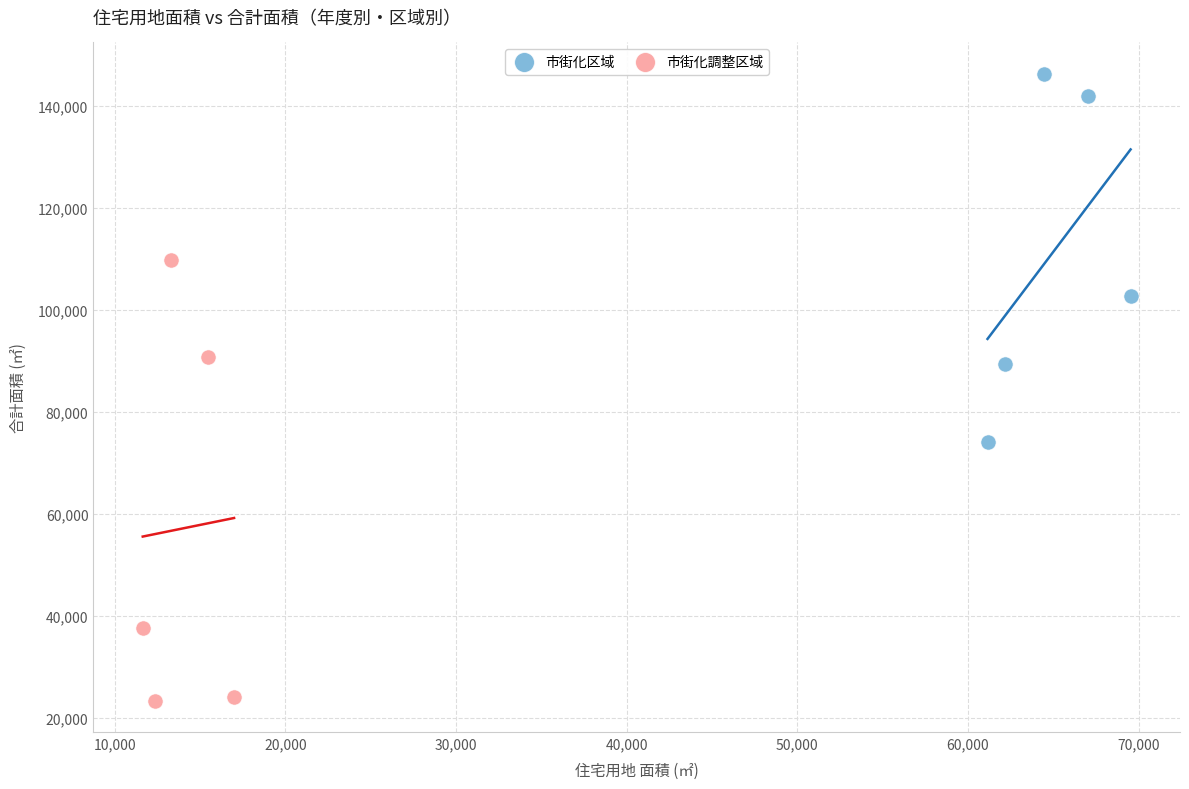

Which series reaches the minimum Y coordinate?

市街化調整区域